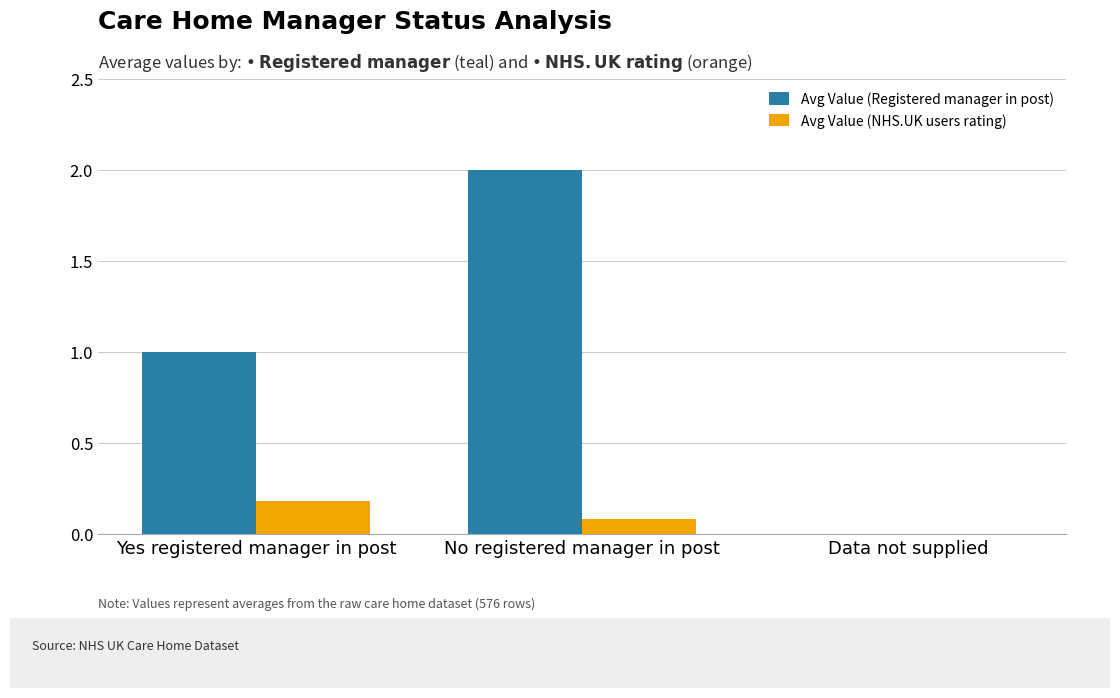

Reading left to right, list all the values displayed in this chart.

Avg Value (Registered manager in post): Yes registered manager in post=1.0	No registered manager in post=2.0	Data not supplied=0.0
Avg Value (NHS.UK users rating): Yes registered manager in post=0.2	No registered manager in post=0.1	Data not supplied=0.0